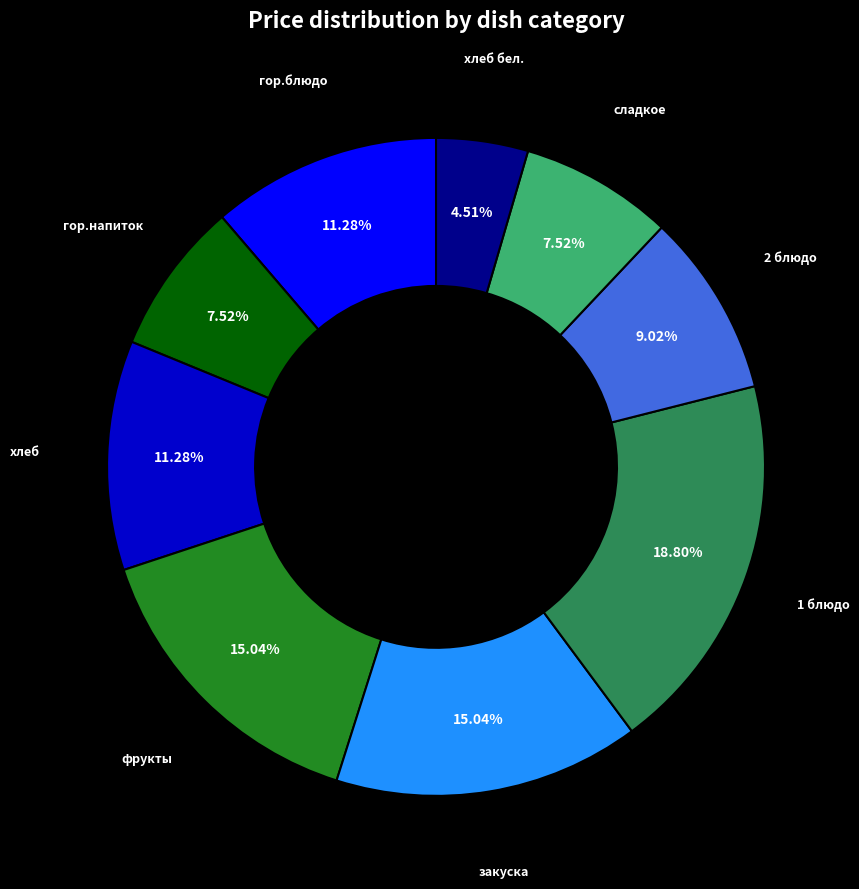

To the nearest percent, what is the combined percentage of хлеб бел. and 1 блюдо?

23%